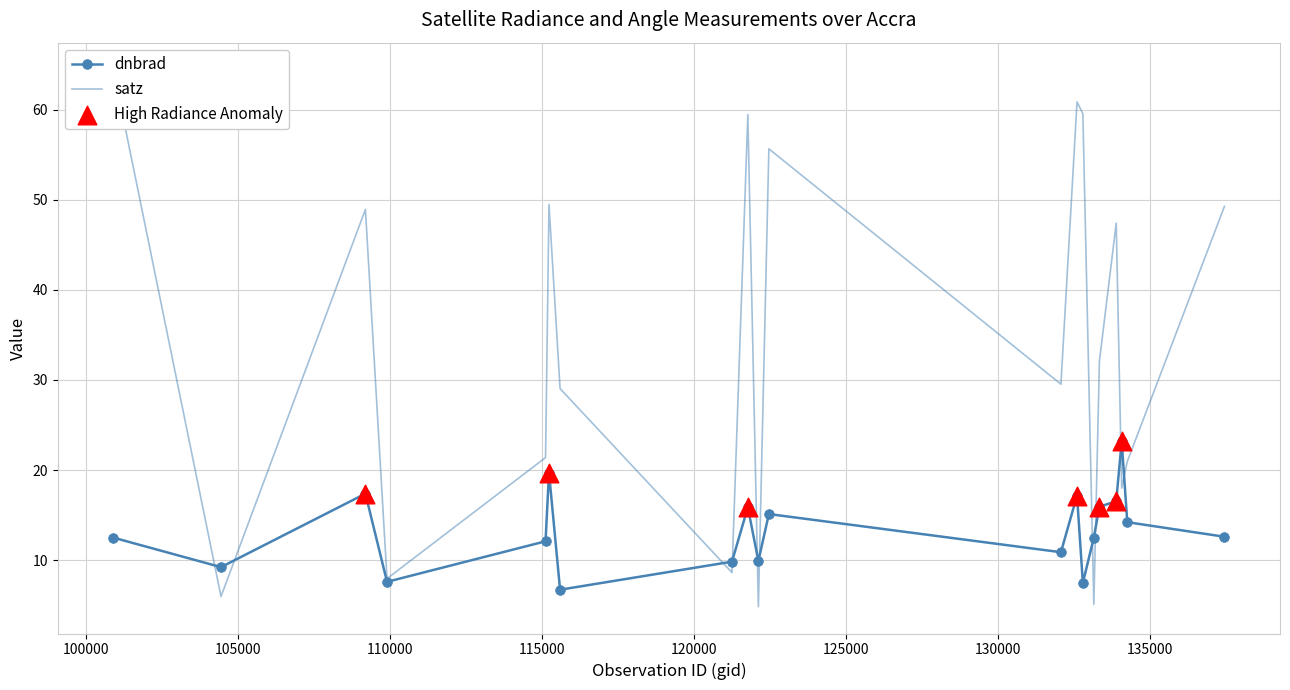

What is the total value across all series at 115000?

33.5